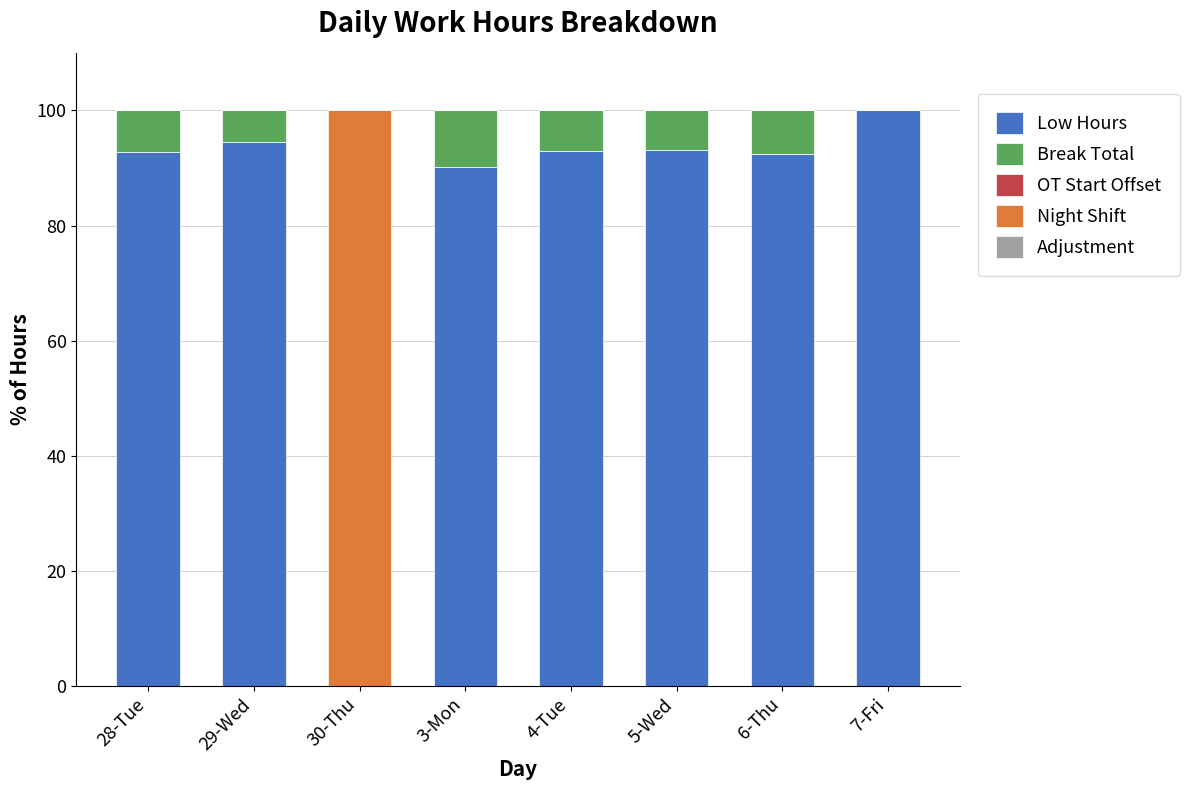

How many values in Low Hours are above zero?

7